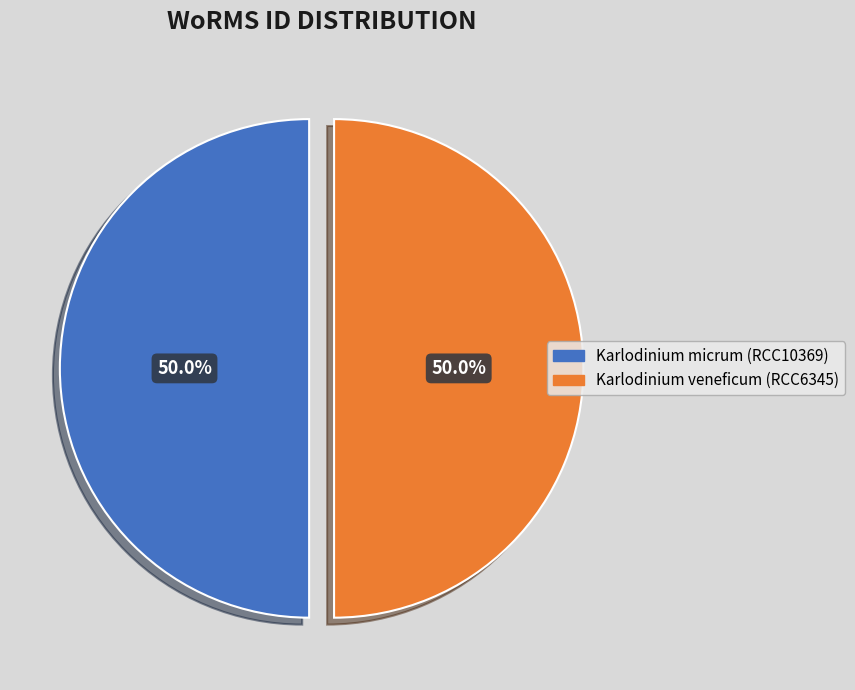

What is the ratio of the value at Karlodinium veneficum (RCC6345) to the value at Karlodinium micrum (RCC10369)?

1.0